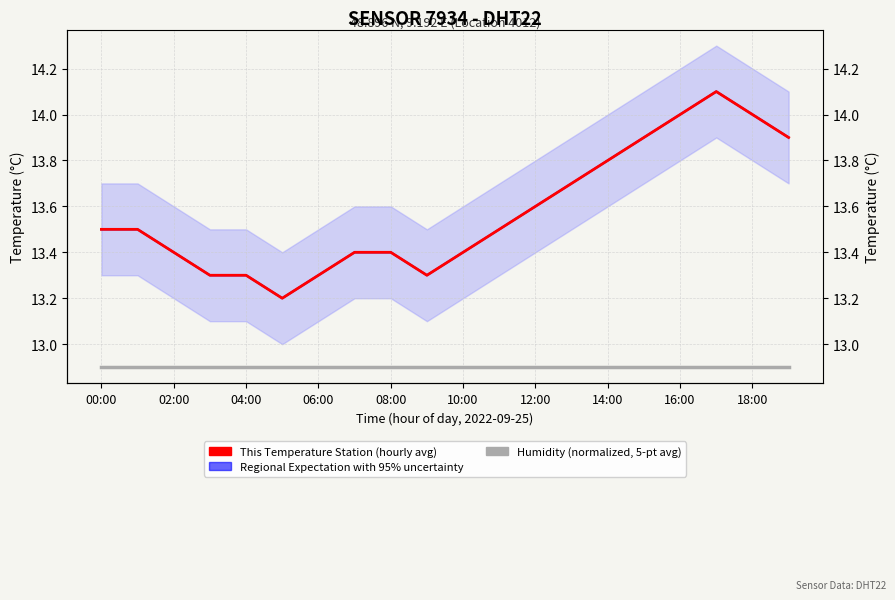

List the series in order of their peak value, highest first.

Regional Expectation with 95% uncertainty, This Temperature Station (hourly avg), Humidity (normalized, 5-pt avg)